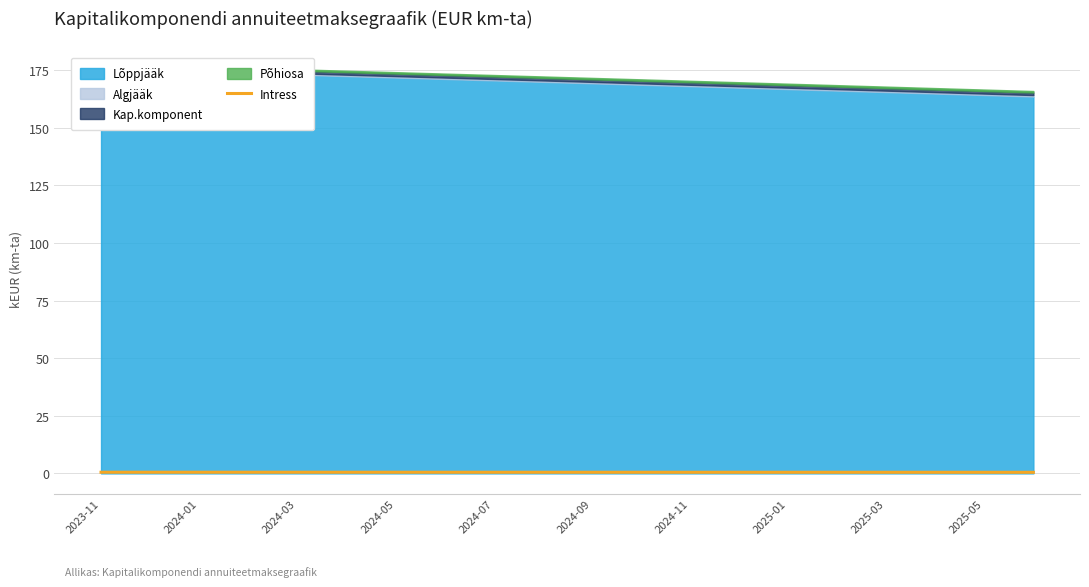

The value at 2024-05 is 0.9. True or false?

False